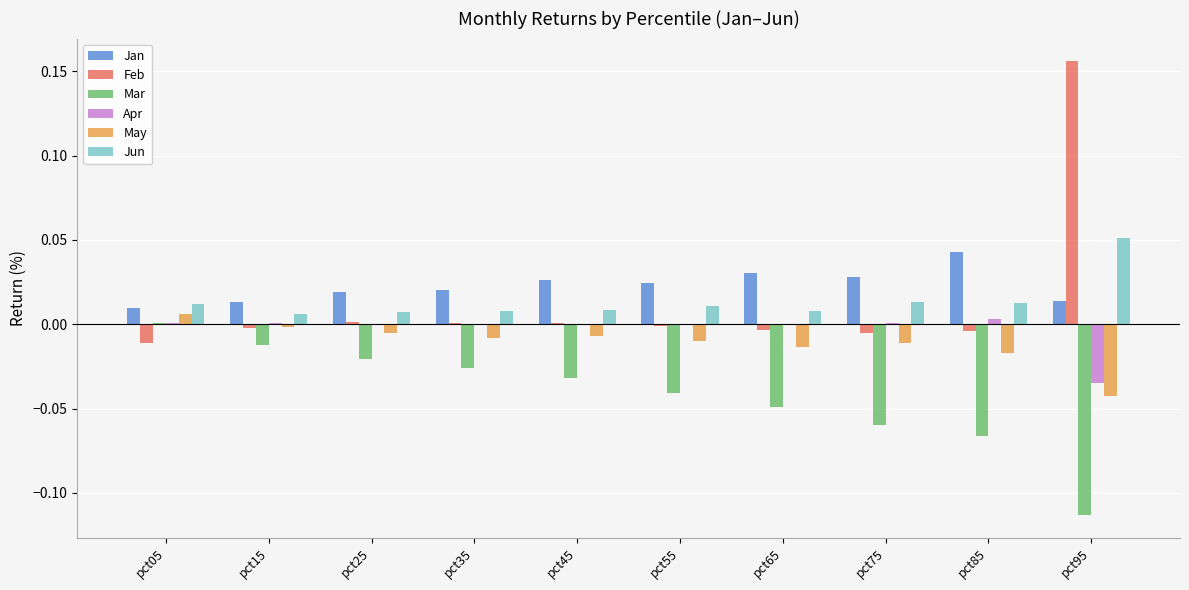

Which series changed the most between pct15 and pct85?

Mar